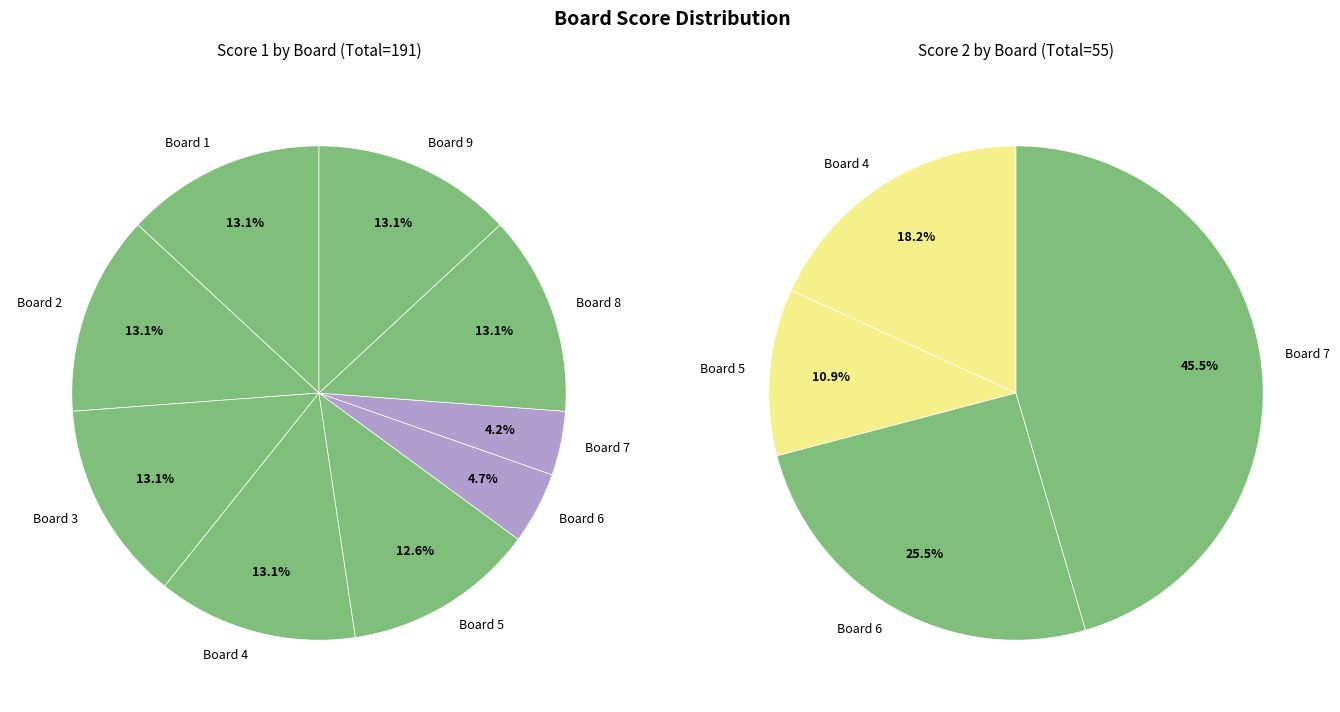

True or false: Board 7 accounts for 4% of the total.

True